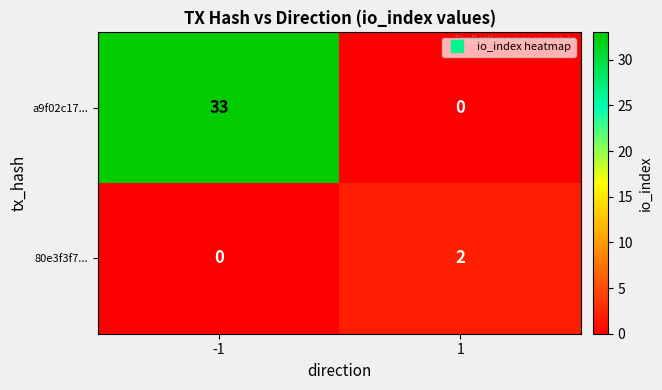

How many values in the a9f02c17... series are below 33?

1